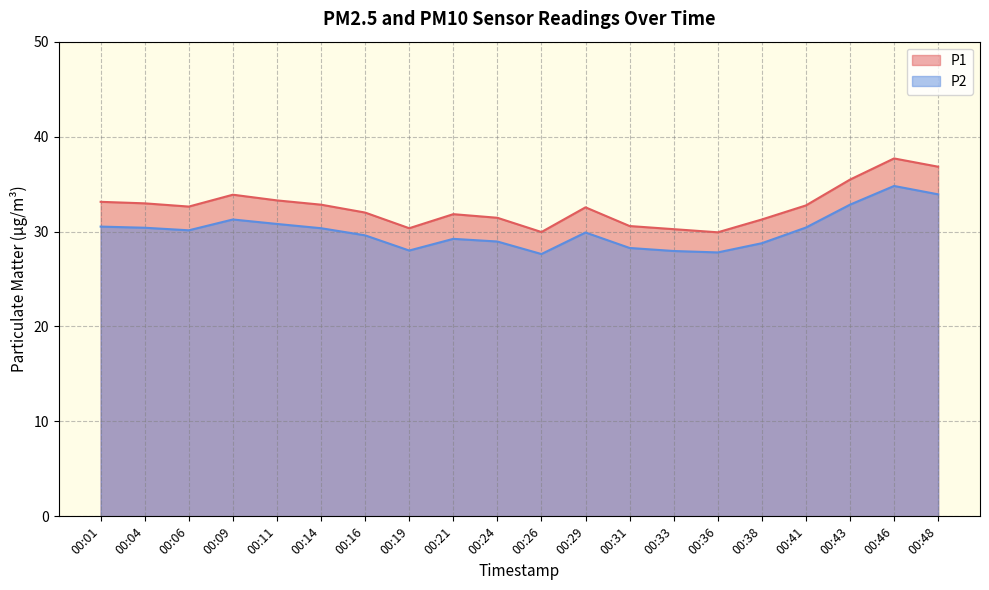

Is the value of P1 at 00:06 greater than the value of P2 at 00:43?

No